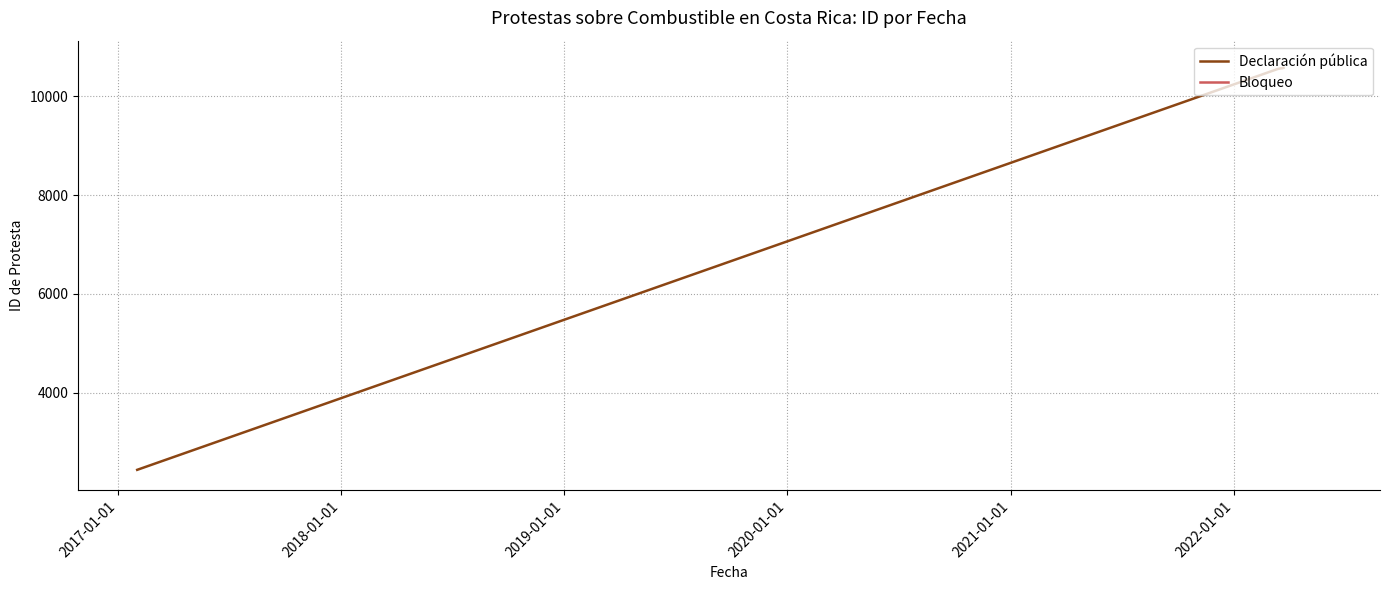

True or false: the data shows 5540.2 at 2019-01-01.

False